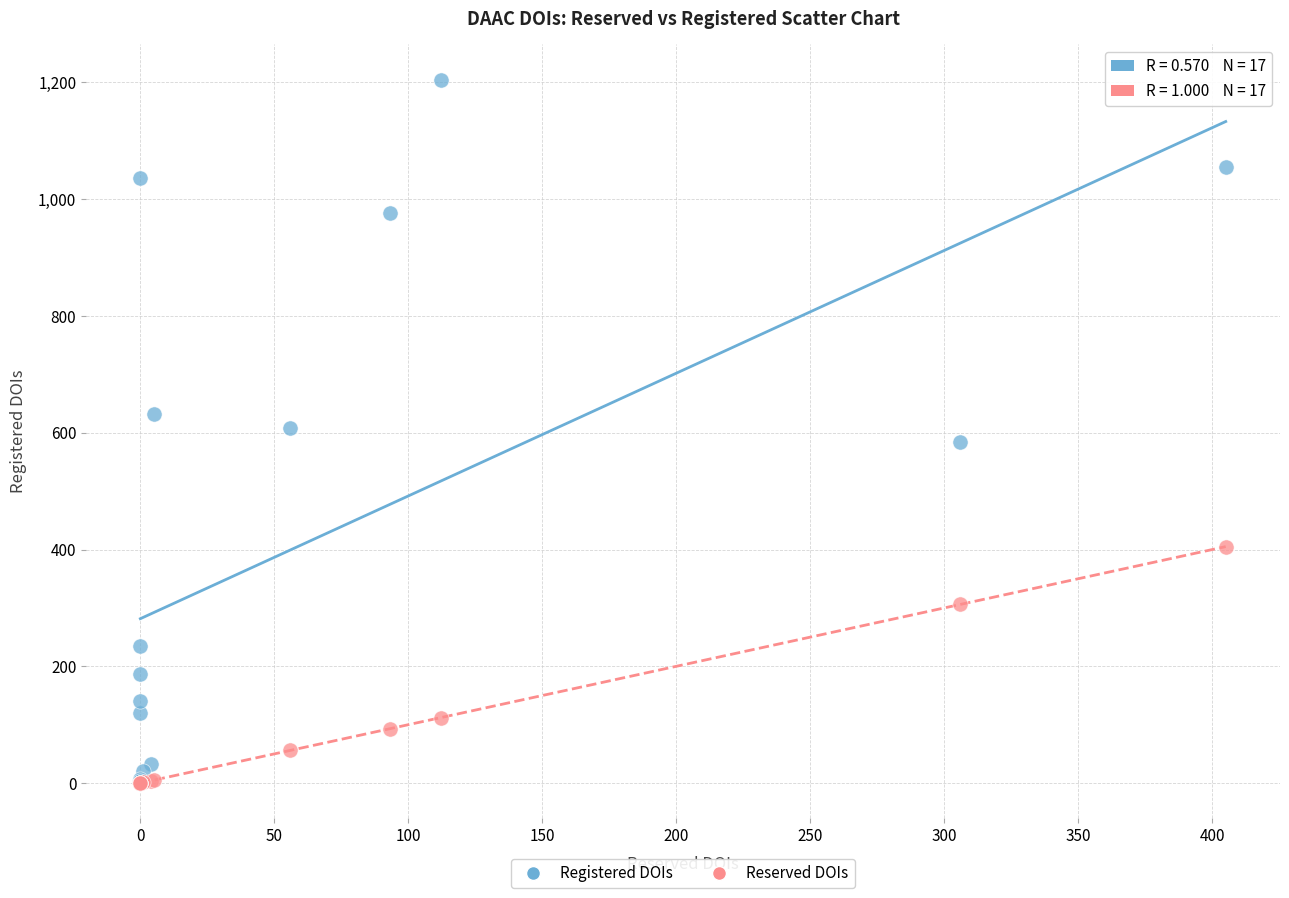

In the Reserved DOIs series, what Y value is closest to 202?

112